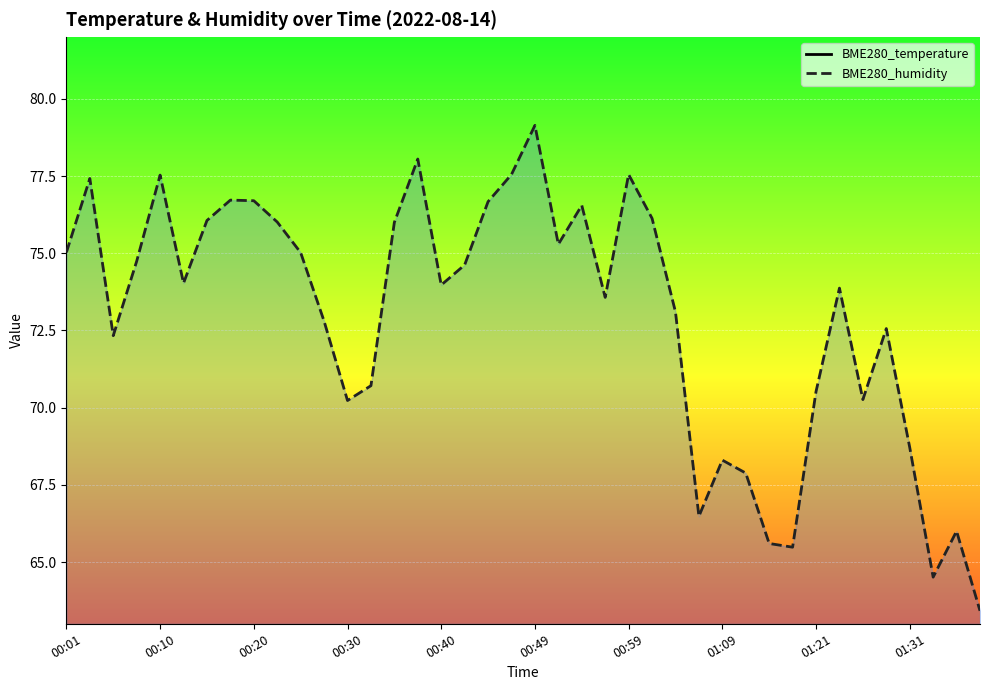

How many lines are shown in the chart?

2